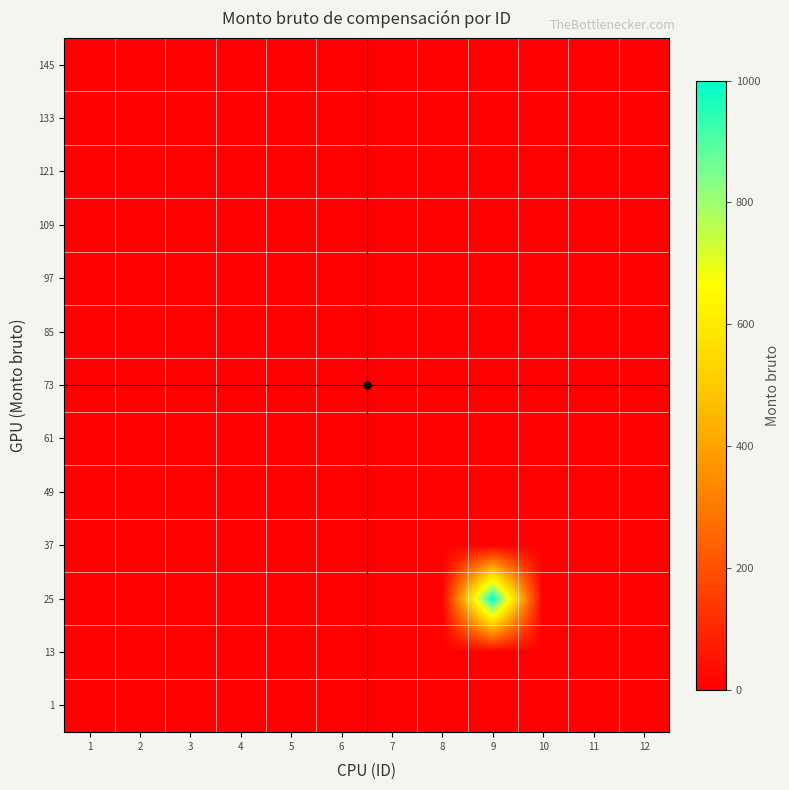

Reading right to left, list all the values displayed in this chart.

1: 12=0	11=0	10=0	9=0	8=0	7=0	6=0	5=0	4=0	3=0	2=0	1=0
13: 12=0	11=0	10=0	9=0	8=0	7=0	6=0	5=0	4=0	3=0	2=0	1=0
25: 12=0	11=0	10=0	9=1000	8=0	7=0	6=0	5=0	4=0	3=0	2=0	1=0
37: 12=0	11=0	10=0	9=0	8=0	7=0	6=0	5=0	4=0	3=0	2=0	1=0
49: 12=0	11=0	10=0	9=0	8=0	7=0	6=0	5=0	4=0	3=0	2=0	1=0
61: 12=0	11=0	10=0	9=0	8=0	7=0	6=0	5=0	4=0	3=0	2=0	1=0
73: 12=0	11=0	10=0	9=0	8=0	7=0	6=0	5=0	4=0	3=0	2=0	1=0
85: 12=0	11=0	10=0	9=0	8=0	7=0	6=0	5=0	4=0	3=0	2=0	1=0
97: 12=0	11=0	10=0	9=0	8=0	7=0	6=0	5=0	4=0	3=0	2=0	1=0
109: 12=0	11=0	10=0	9=0	8=0	7=0	6=0	5=0	4=0	3=0	2=0	1=0
121: 12=0	11=0	10=0	9=0	8=0	7=0	6=0	5=0	4=0	3=0	2=0	1=0
133: 12=0	11=0	10=0	9=0	8=0	7=0	6=0	5=0	4=0	3=0	2=0	1=0
145: 12=0	11=0	10=0	9=0	8=0	7=0	6=0	5=0	4=0	3=0	2=0	1=0